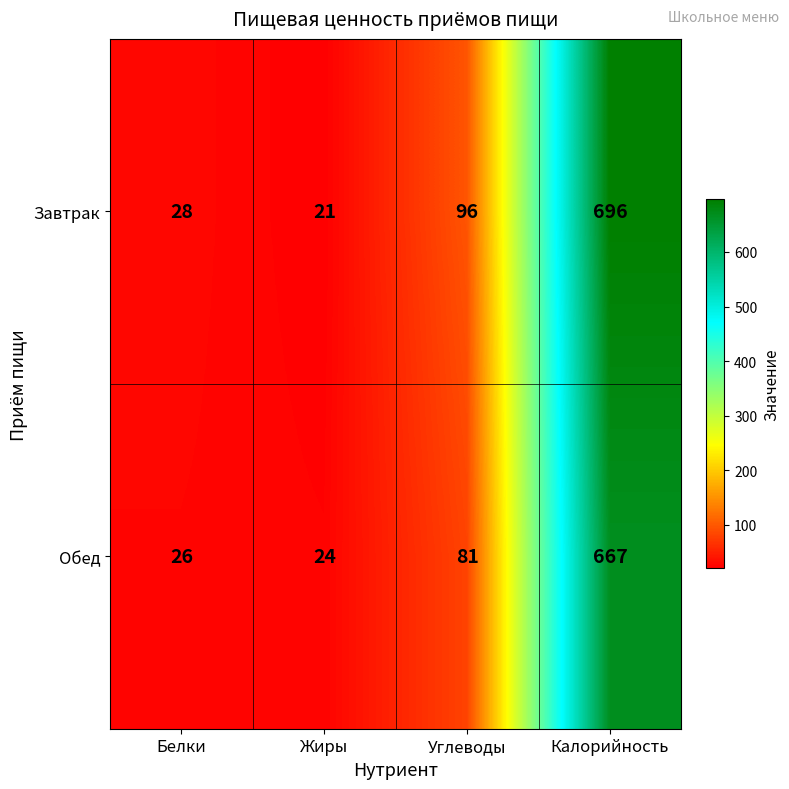

How many series are shown in this chart?

2